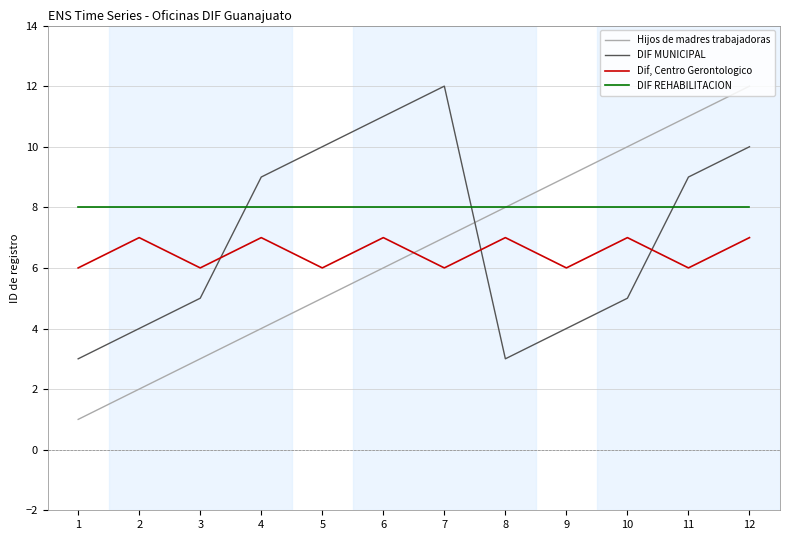

True or false: DIF MUNICIPAL has more than 0 points higher than both neighbors.

True